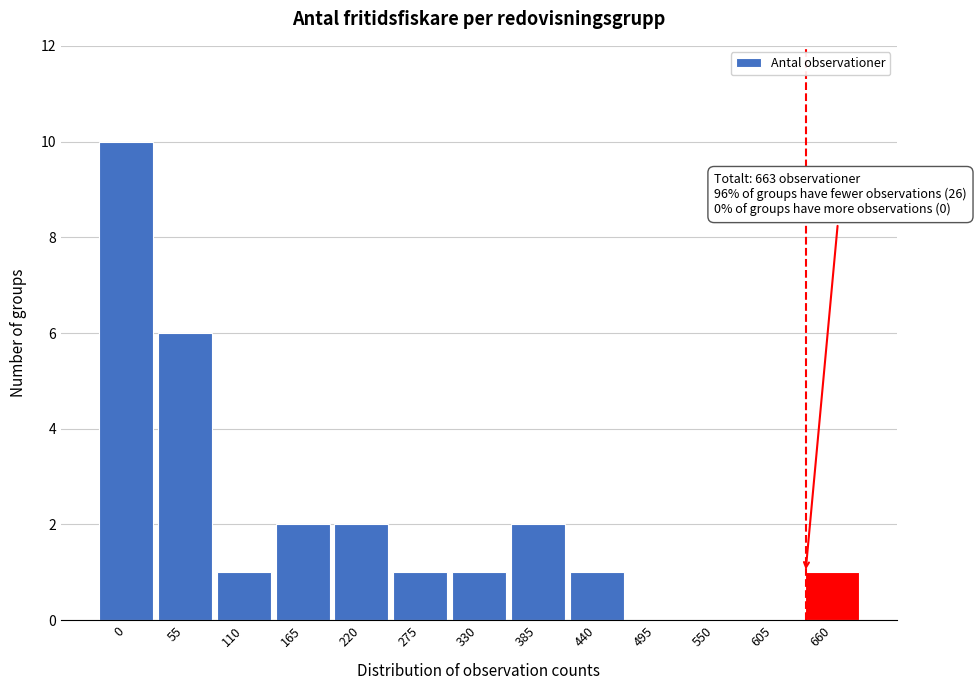

Reading left to right, transcribe all the data shown in this chart.

0=10	55=6	110=1	165=2	220=2	275=1	330=1	385=2	440=1	495=0	550=0	605=0	660=1